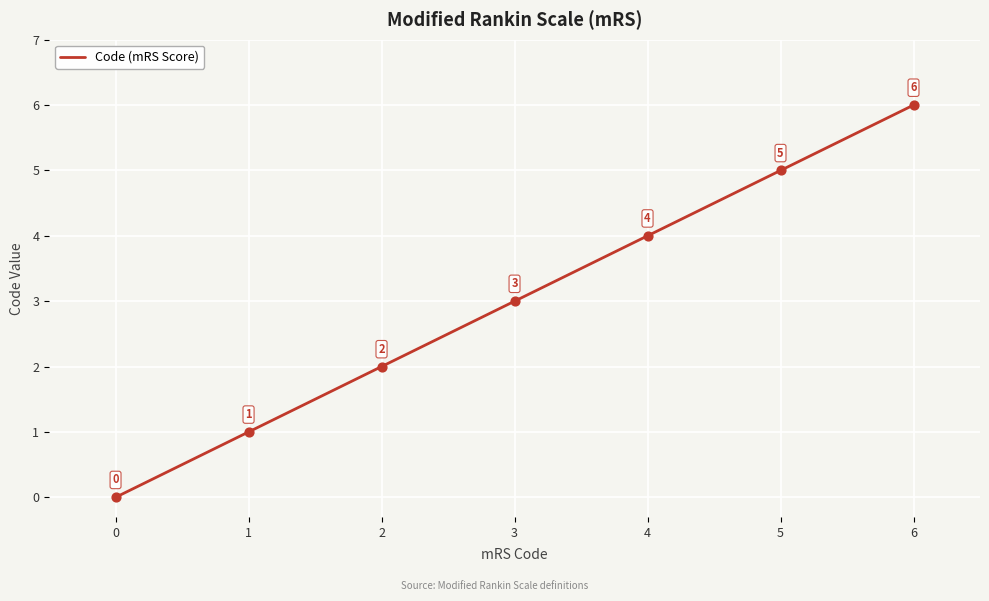

What is the change in value from 0 to 1?

+1